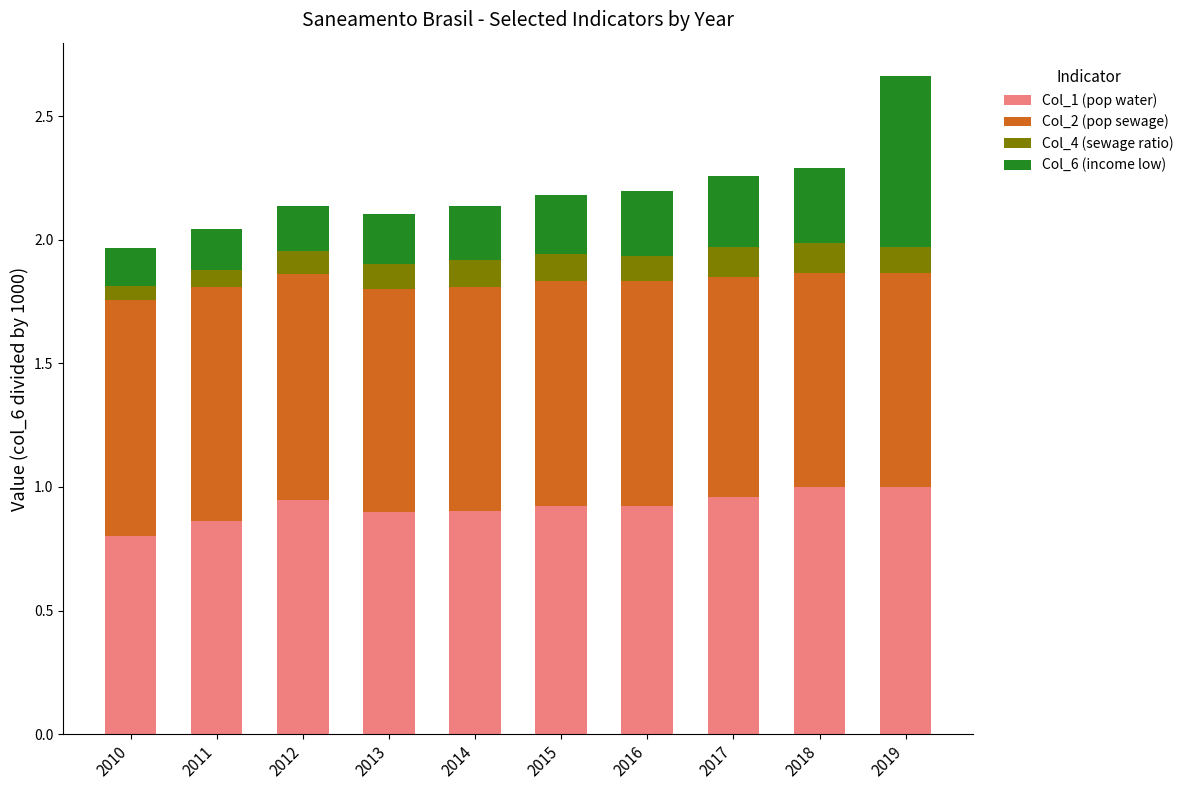

What is the total value across all series at 2010?

2.0